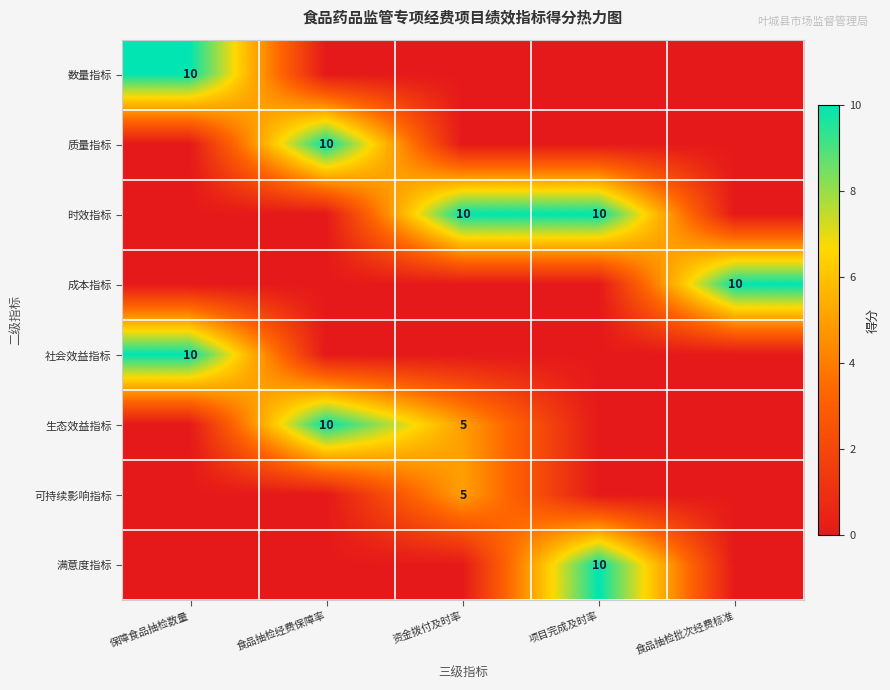

The 时效指标 series shows 17 at 资金拨付及时率. True or false?

False